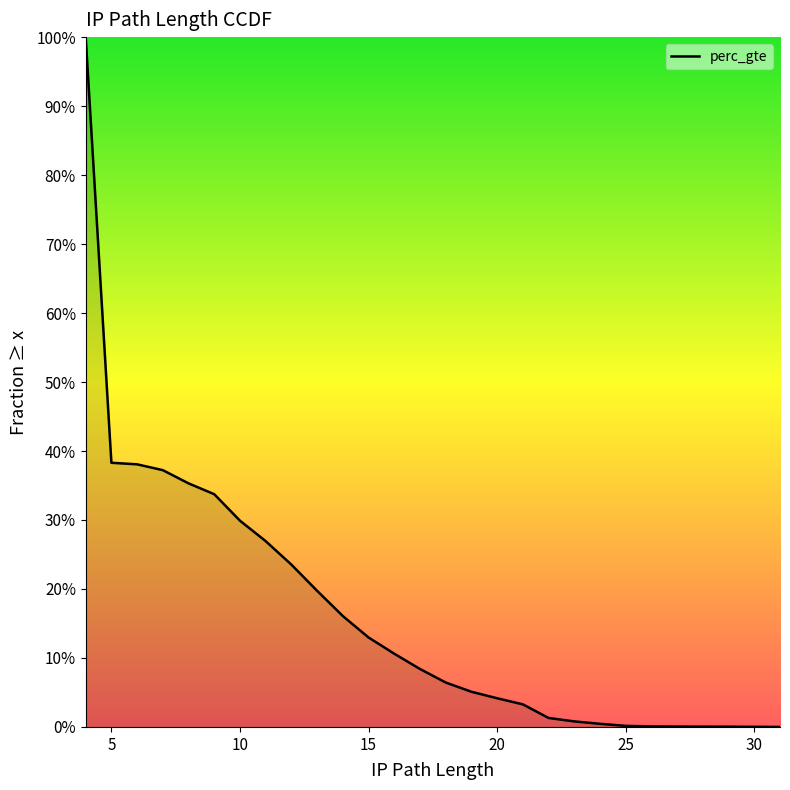

Is this an area chart (filled region under the line)?

No